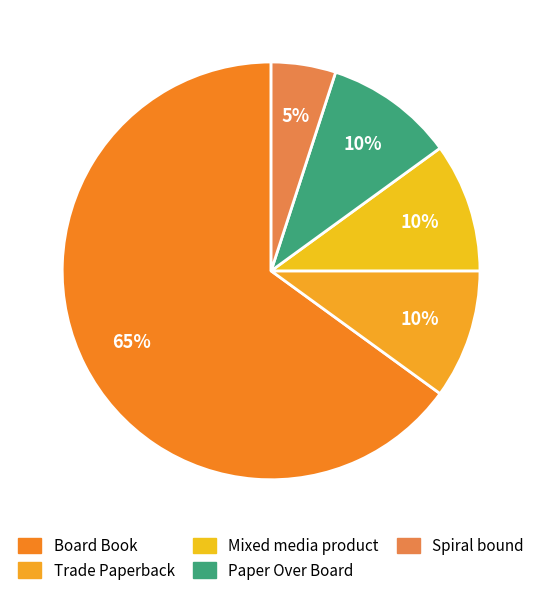

Do Spiral bound and Paper Over Board together represent more than half of the pie?

No